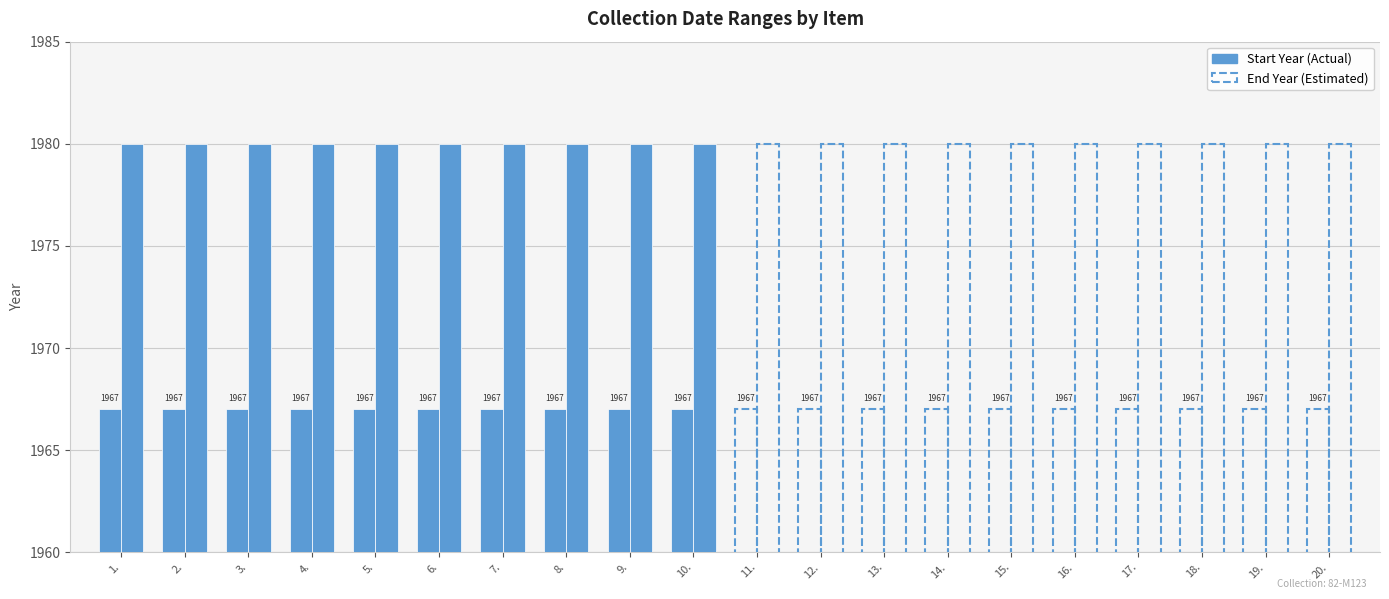

What is the label of the 15th bar from the right?

6.